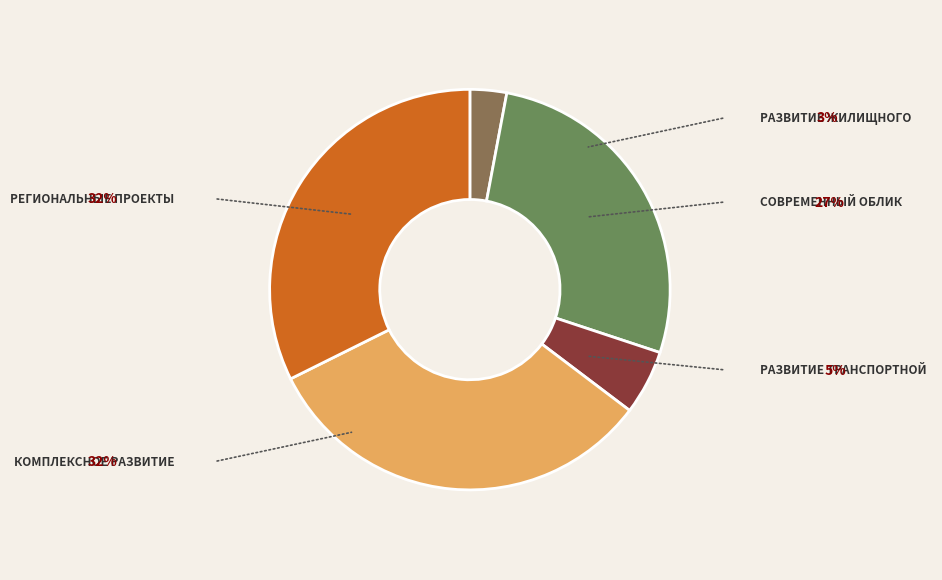

Is there a majority slice in this chart?

No